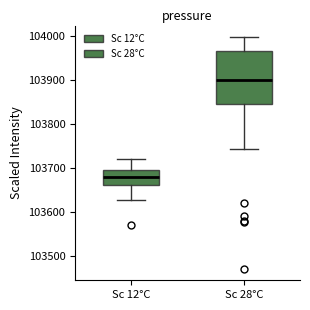

Reading left to right, read every box against the y-axis: the position of its median line, the range the box covers, and the ends of its whiskers. The values are not printed on the chart, so give them approximately, as read against the axis.

Sc 12°C: median 103680, box 103660 to 103690, whiskers 103630 to 103720
Sc 28°C: median 103900, box 103850 to 103970, whiskers 103740 to 104000